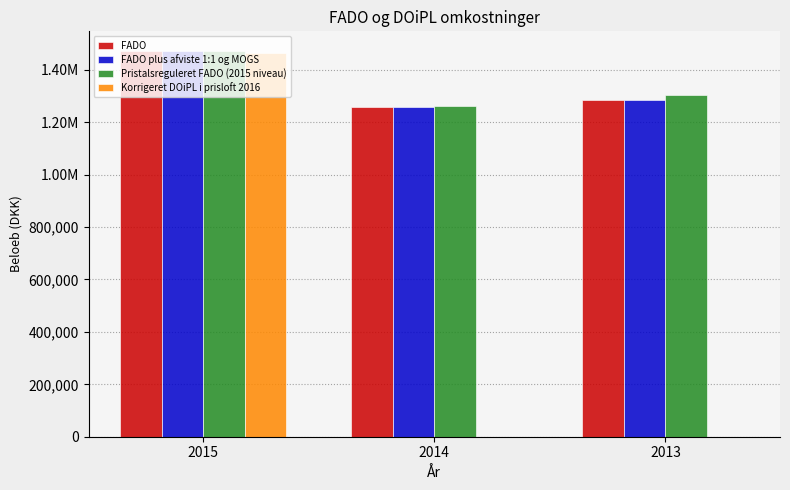

What is the value of the FADO plus afviste 1:1 og MOGS bar at the 1st from the left?

1473356.0